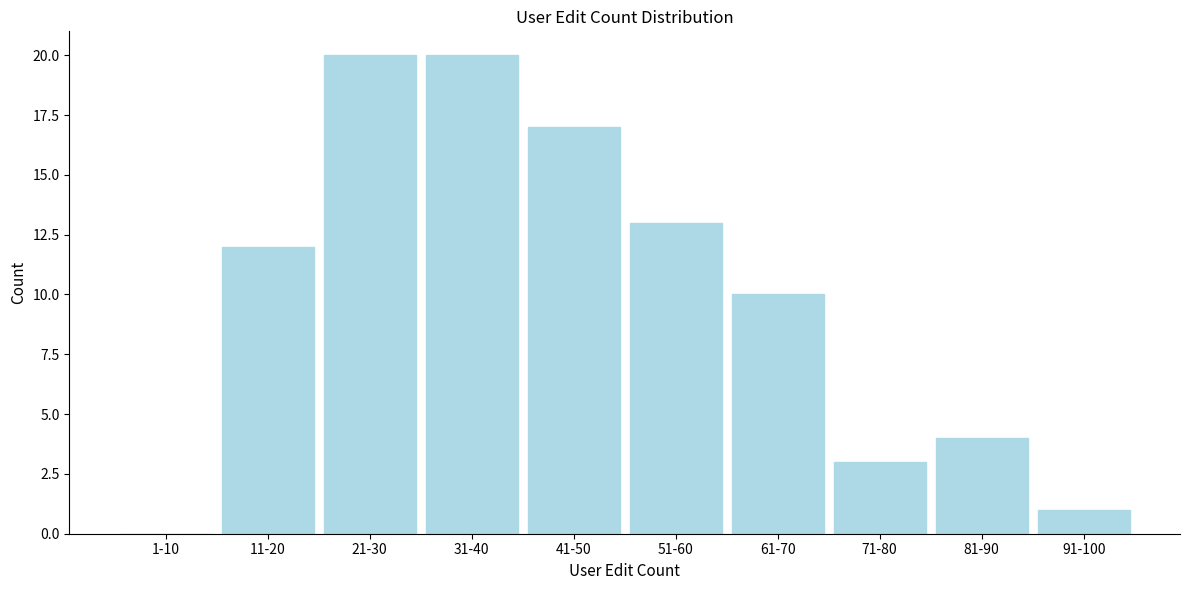

Reading left to right, extract all data points from this chart.

1-10=0	11-20=12	21-30=20	31-40=20	41-50=17	51-60=13	61-70=10	71-80=3	81-90=4	91-100=1